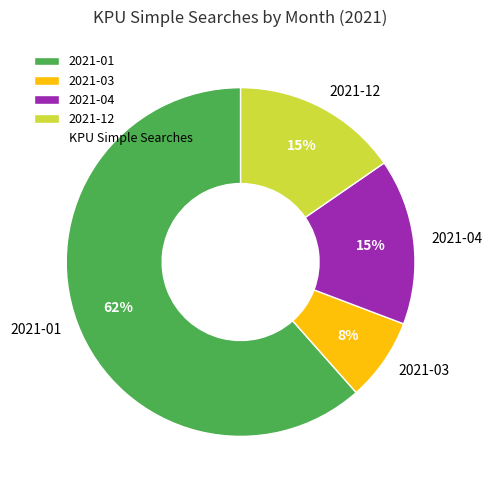

What is the majority slice?

2021-01